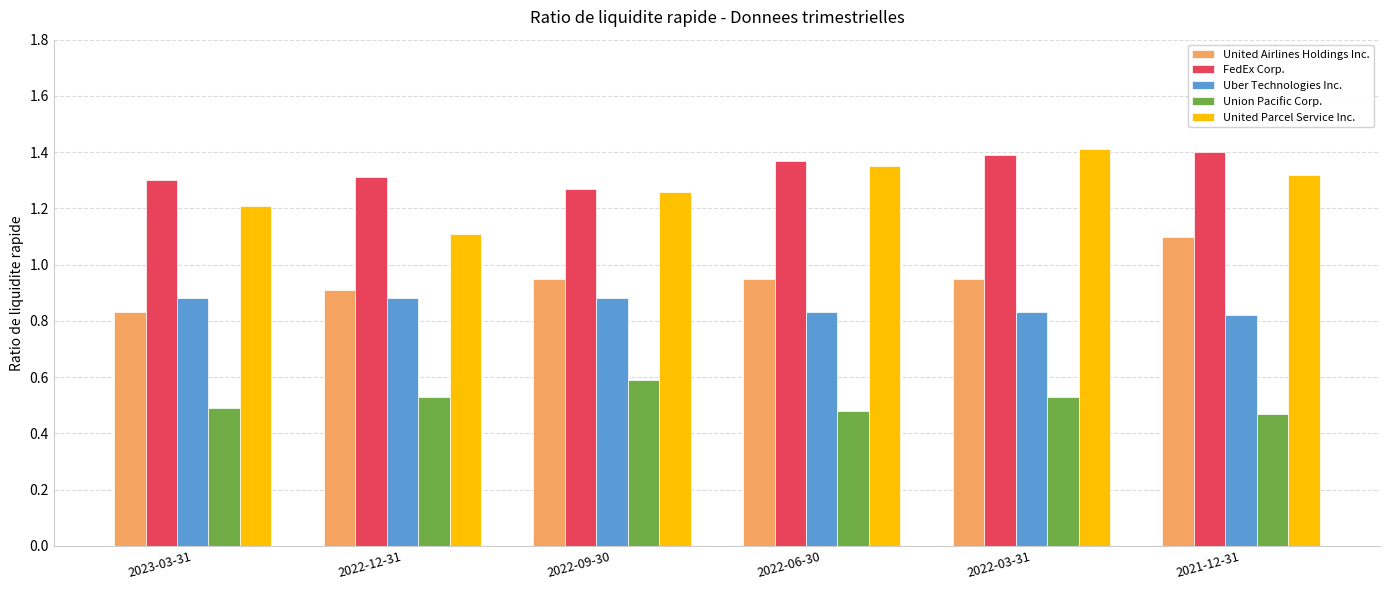

The Uber Technologies Inc. series shows 1.3 at 2022-03-31. True or false?

False